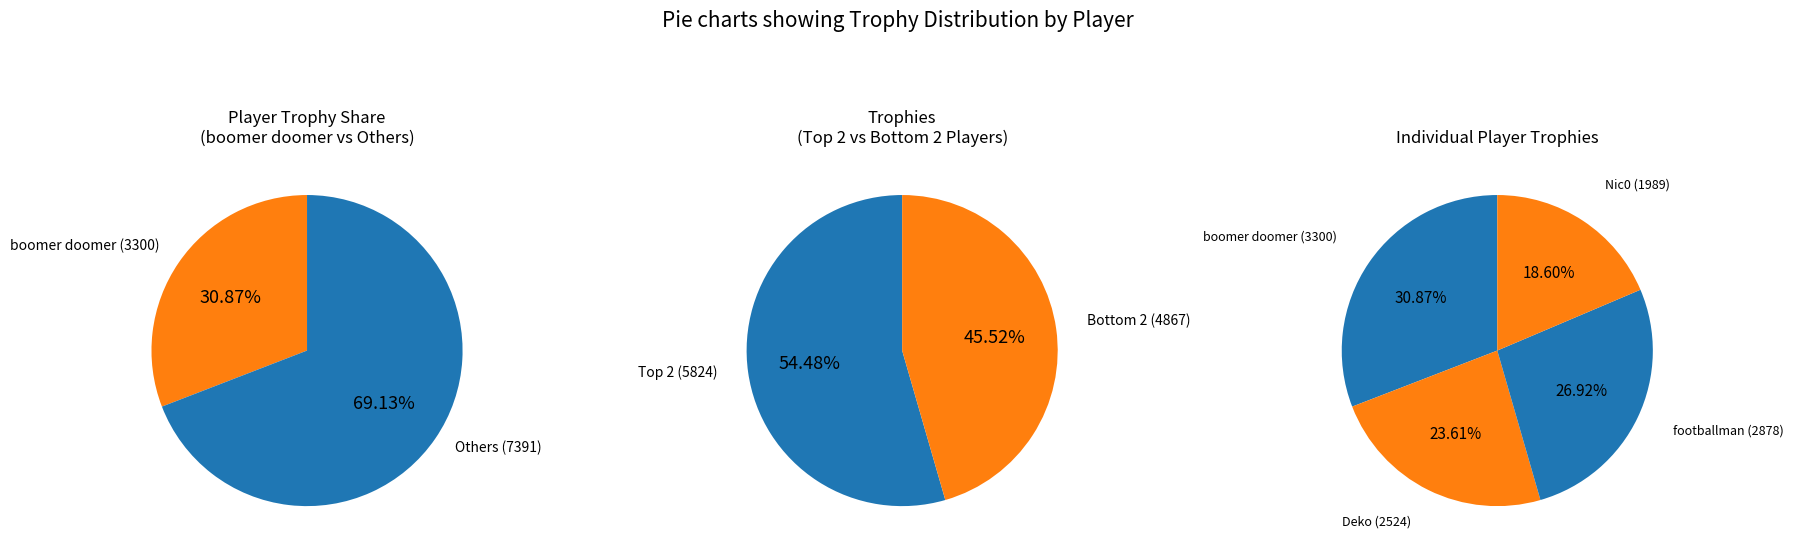

Which slice is the largest?

boomer doomer